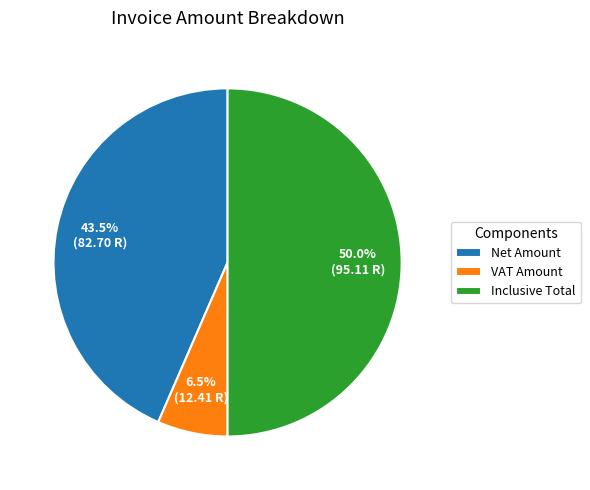

True or false: Net Amount accounts for 57% of the total.

False